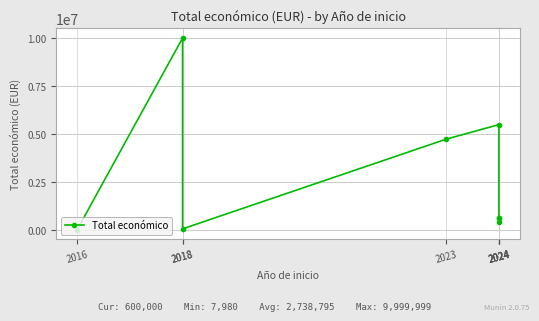

At which category does the chart reach its minimum across all series?

2016